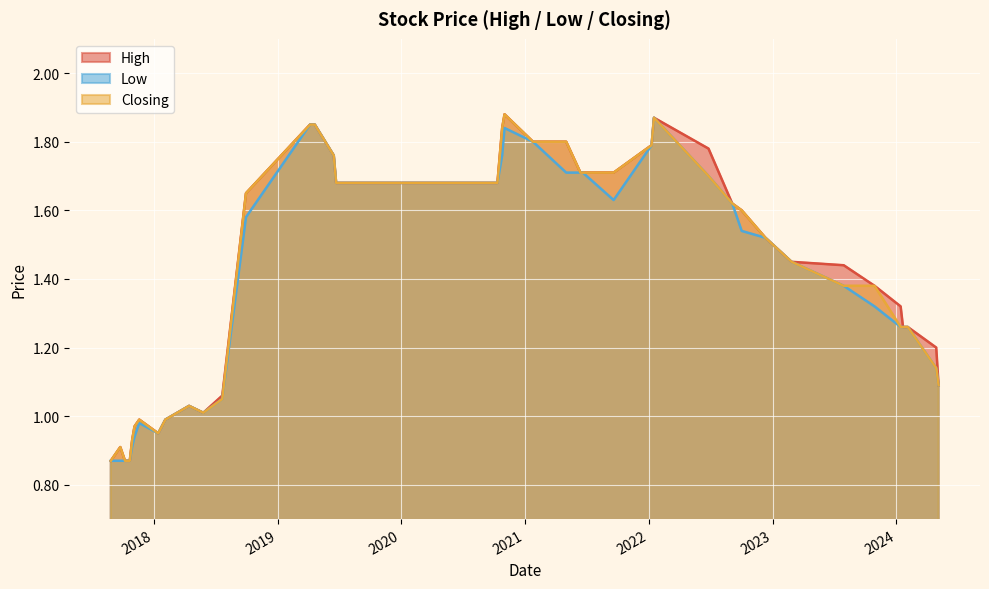

How many data points in High are less than 1?

9